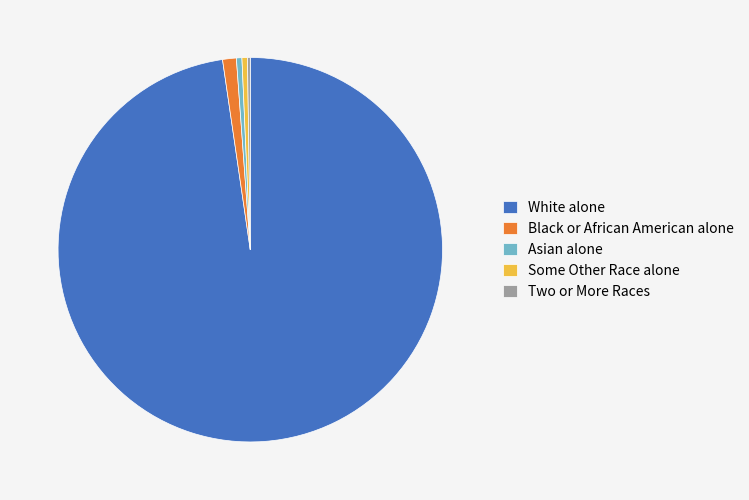

Which category has the biggest portion of the pie?

White alone